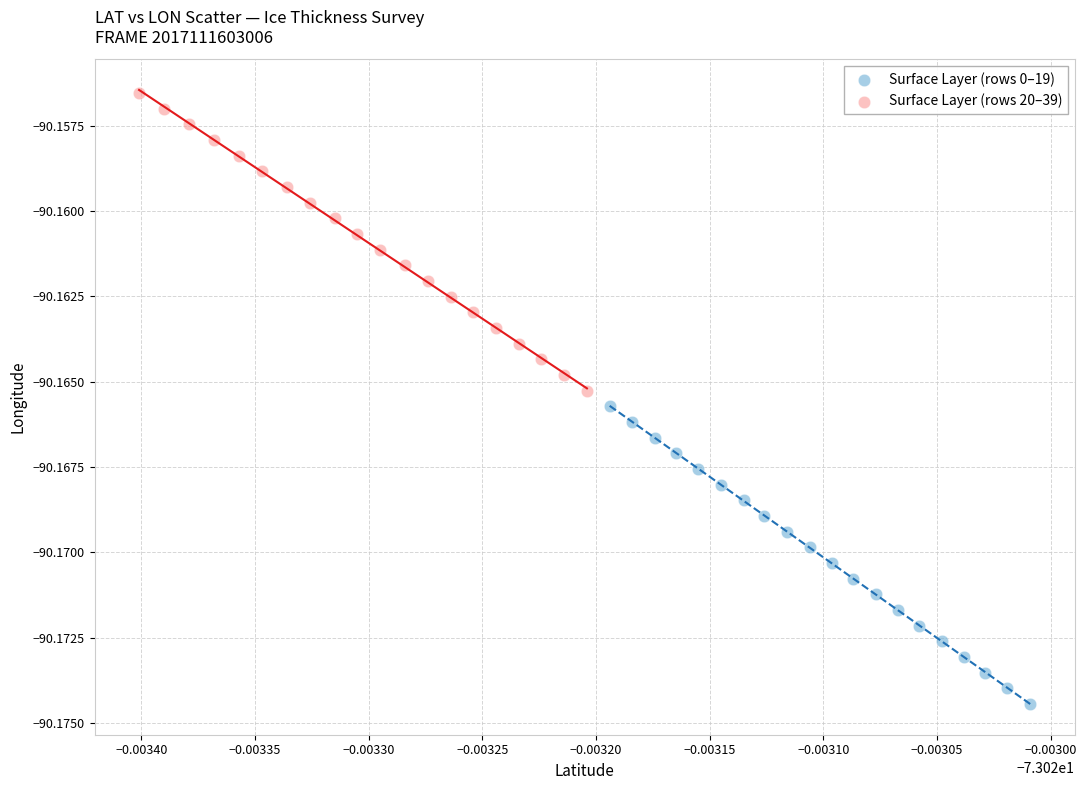

Which series contains the lowest Y value?

Surface Layer (rows 0–19)